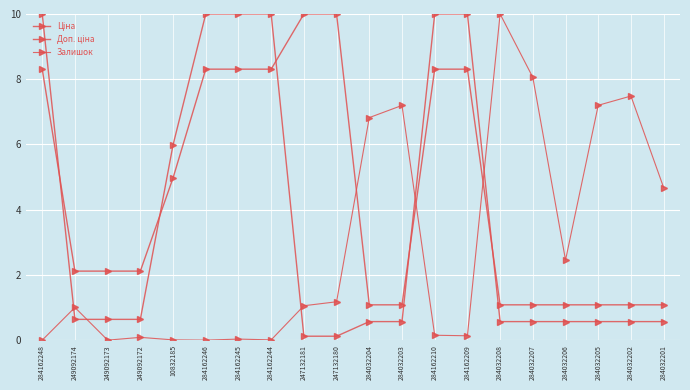

What is the total value across all series at 284162246?

18.3